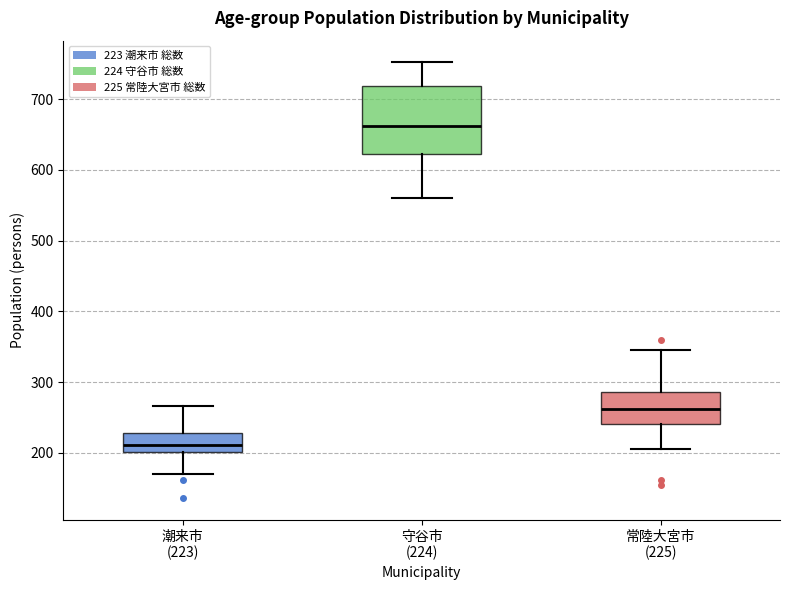

Where does the lower whisker of the box for 潮来市 (223) end on the y-axis? The values are not printed on the chart, so give them approximately, as read against the axis.

170